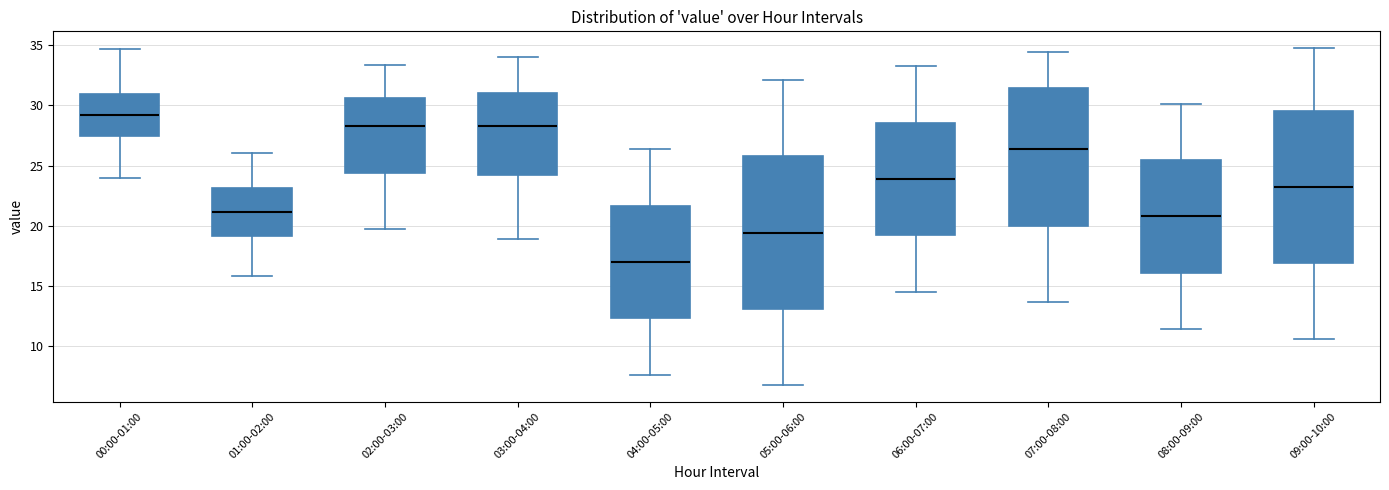

Reading left to right, read every box against the y-axis: the position of its median line, the range the box covers, and the ends of its whiskers. The values are not printed on the chart, so give them approximately, as read against the axis.

00:00-01:00: median 29.0, box 27.5 to 31.0, whiskers 24.0 to 34.5
01:00-02:00: median 21.0, box 19.0 to 23.0, whiskers 16.0 to 26.0
02:00-03:00: median 28.5, box 24.5 to 30.5, whiskers 20.0 to 33.5
03:00-04:00: median 28.5, box 24.0 to 31.0, whiskers 19.0 to 34.0
04:00-05:00: median 17.0, box 12.5 to 21.5, whiskers 7.5 to 26.5
05:00-06:00: median 19.5, box 13.0 to 26.0, whiskers 7.0 to 32.0
06:00-07:00: median 24.0, box 19.0 to 28.5, whiskers 14.5 to 33.5
07:00-08:00: median 26.5, box 20.0 to 31.5, whiskers 13.5 to 34.5
08:00-09:00: median 21.0, box 16.0 to 25.5, whiskers 11.5 to 30.0
09:00-10:00: median 23.5, box 17.0 to 29.5, whiskers 10.5 to 35.0